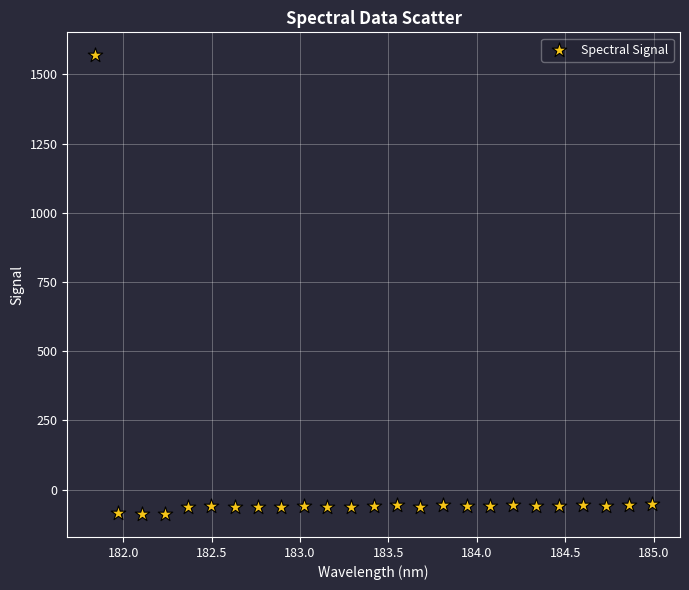

What is the range of X values (max minus min)?

3.1